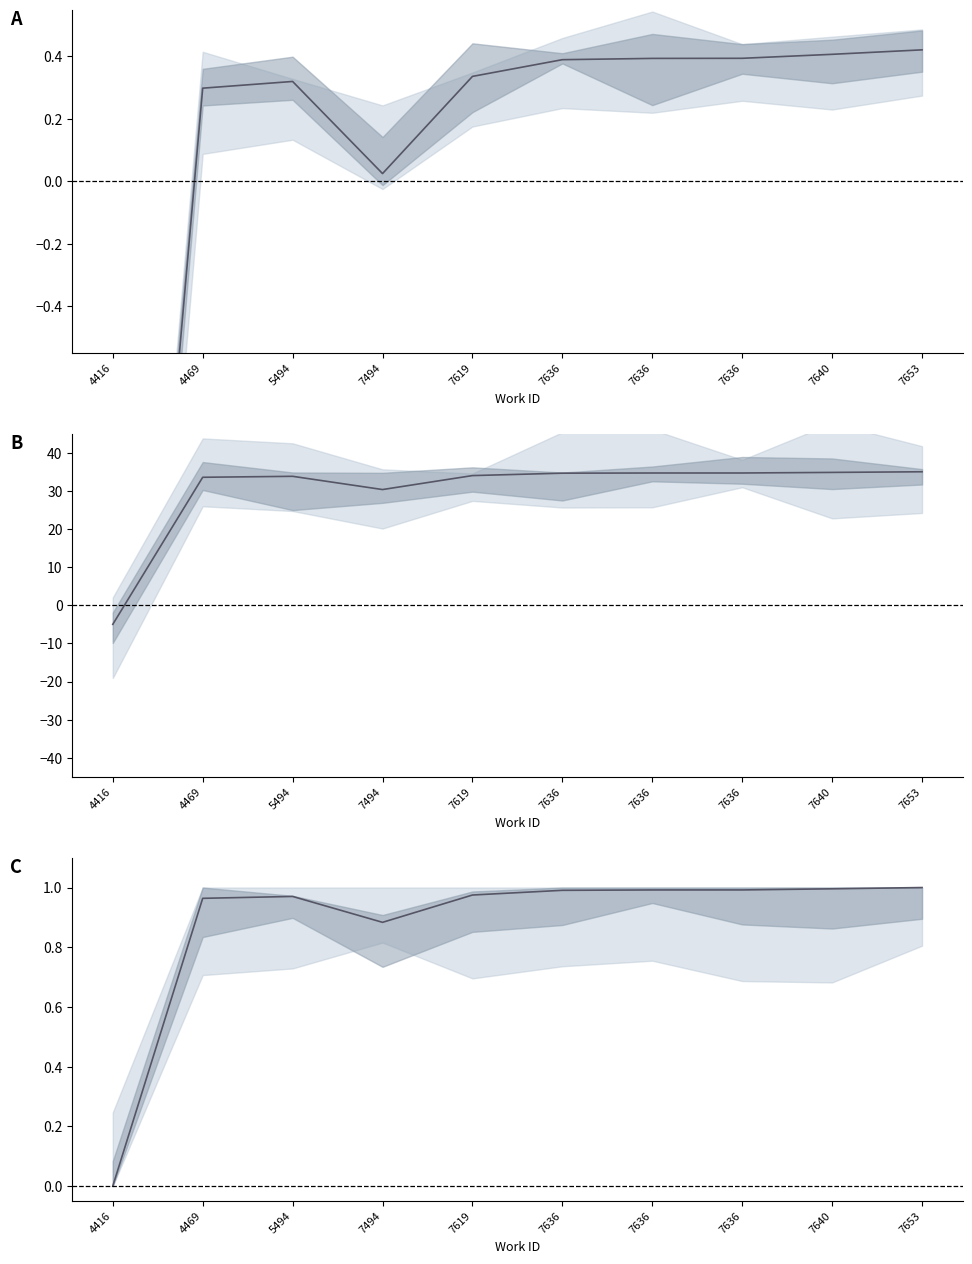

What is the difference between the id (scaled) values at 5494 and 7636?

0.9